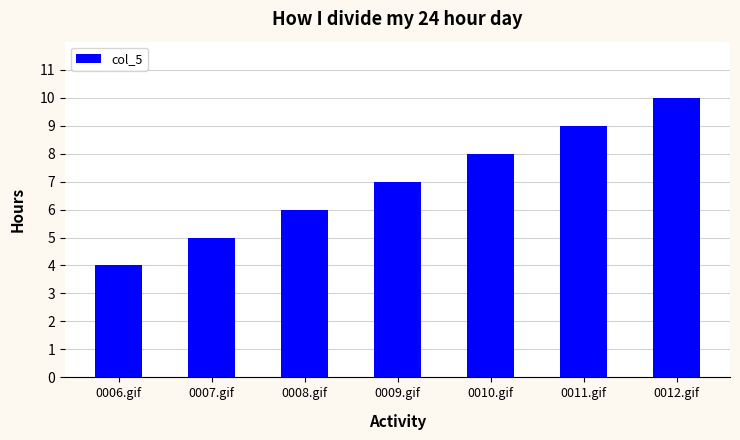

Is it true that the value at 0007.gif is 9?

False